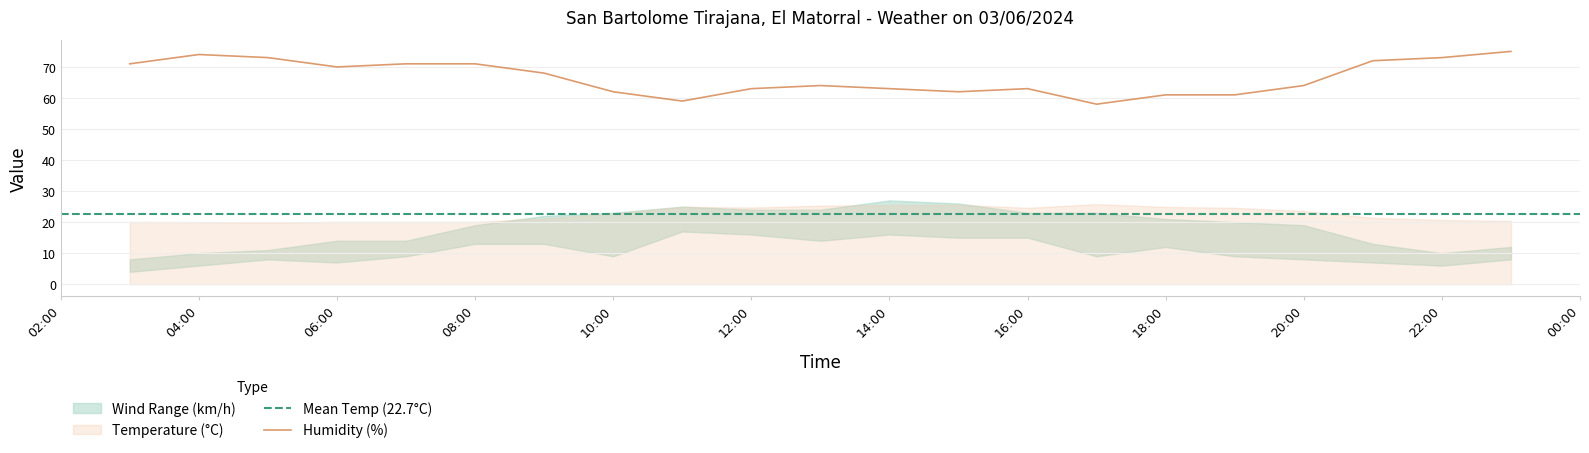

Does the chart display data point markers on the line(s)?

No